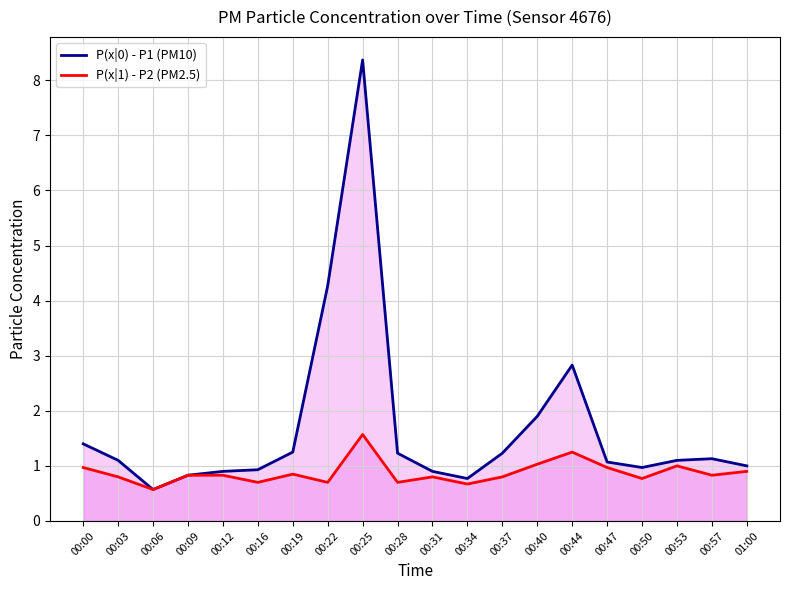

What is the label of the 6th point from the right?

00:44